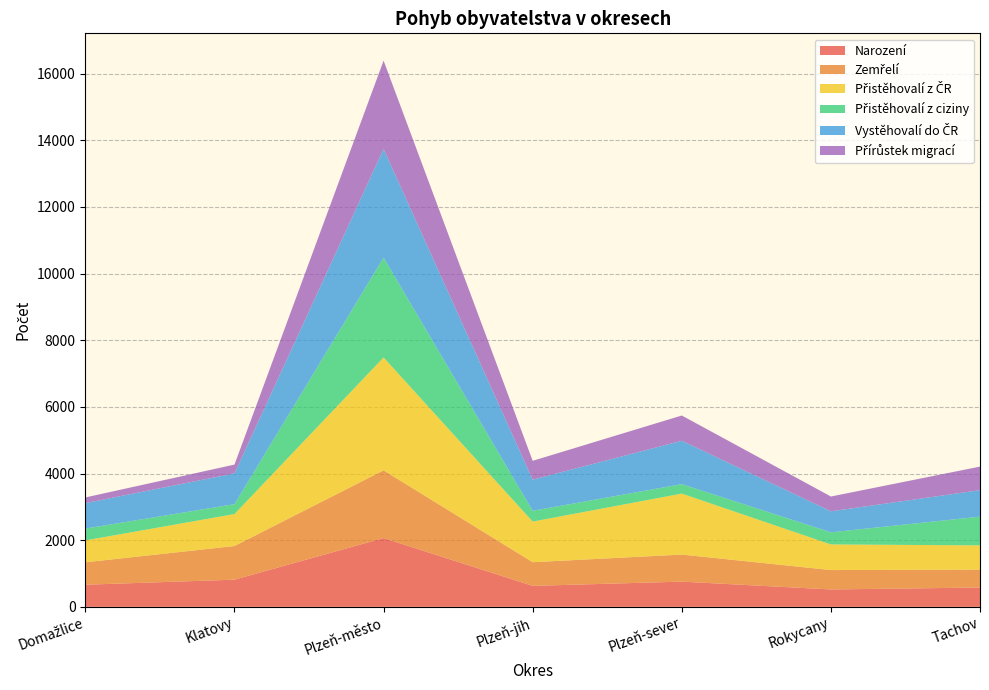

Reading left to right, what are all the values shown in this chart?

Narození: 663	815	2064	629	756	521	579
Zemřelí: 673	1010	2032	710	812	582	537
Přistěhovalí z ČR: 657	959	3388	1219	1830	769	728
Přistěhovalí z ciziny: 355	297	2995	324	283	364	862
Vystěhovalí do ČR: 764	923	3262	934	1303	630	795
Přírůstek migrací: 170	264	2649	565	757	444	707